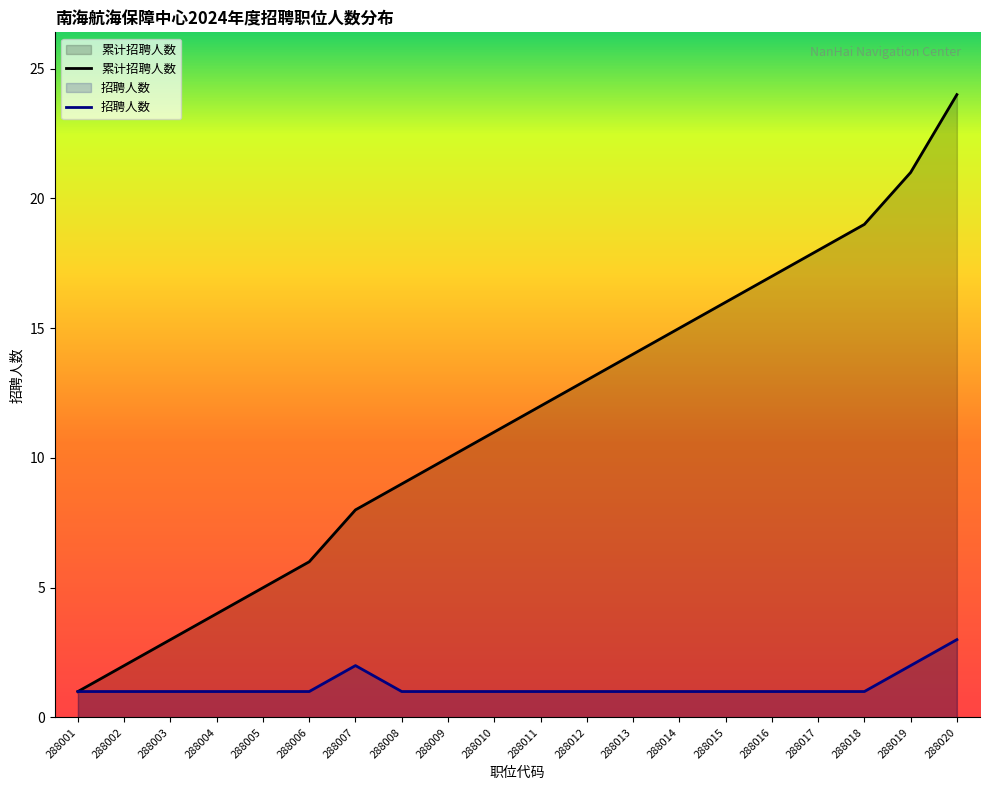

Reading right to left, transcribe all the data shown in this chart.

招聘人数: 288020=3	288019=2	288018=1	288017=1	288016=1	288015=1	288014=1	288013=1	288012=1	288011=1	288010=1	288009=1	288008=1	288007=2	288006=1	288005=1	288004=1	288003=1	288002=1	288001=1
累计招聘人数: 288020=24	288019=21	288018=19	288017=18	288016=17	288015=16	288014=15	288013=14	288012=13	288011=12	288010=11	288009=10	288008=9	288007=8	288006=6	288005=5	288004=4	288003=3	288002=2	288001=1